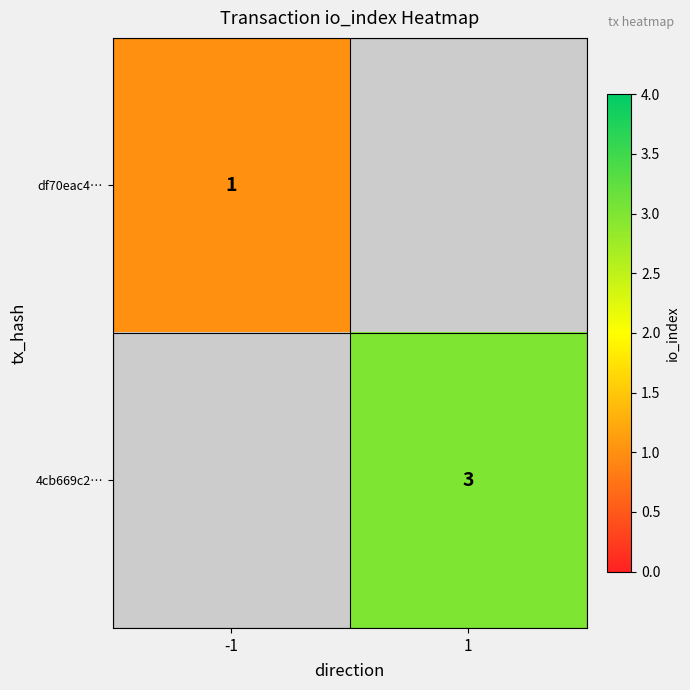

True or false: 4cb669c2… has a value of 5 at 1.

False